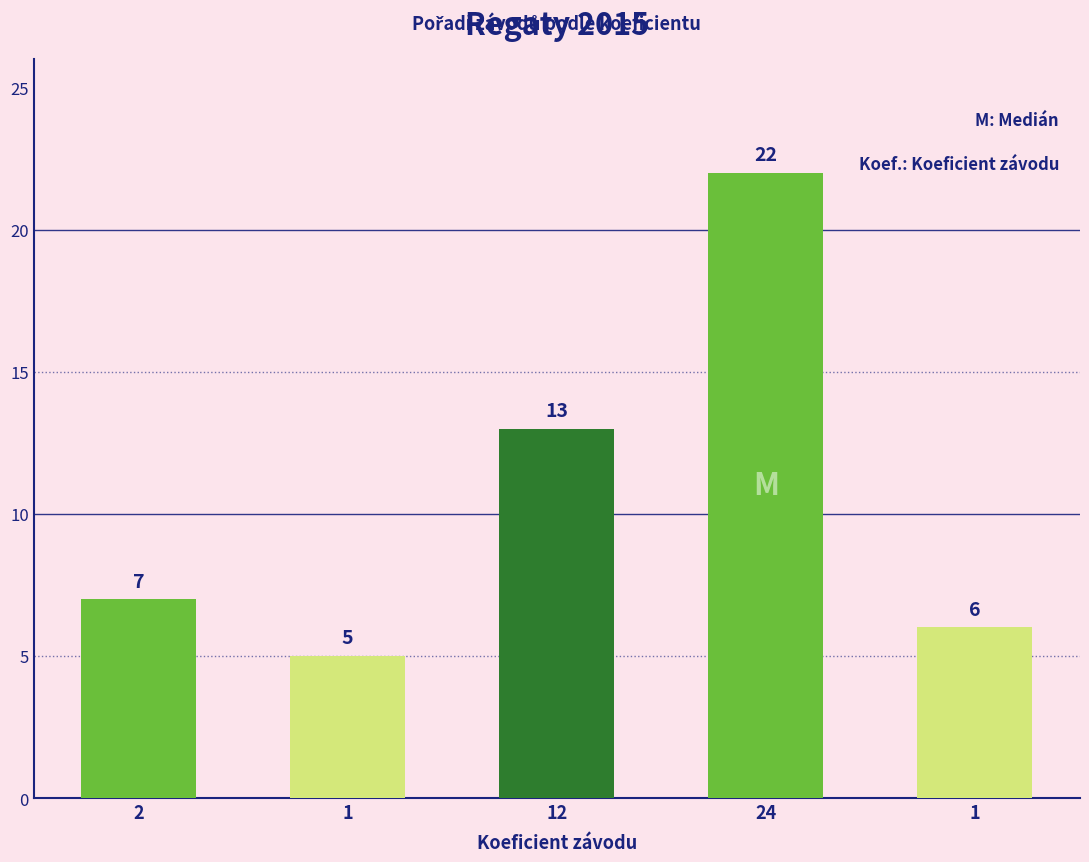

Which has a higher value, 2 or 1?

2